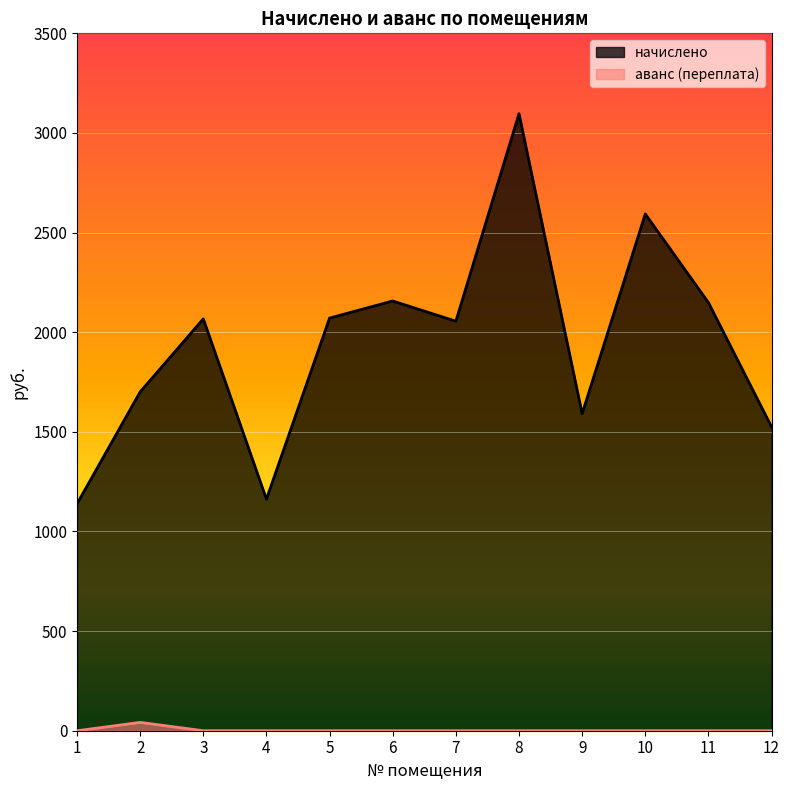

List the series in order of their overall mean, lowest first.

аванс (переплата), начислено